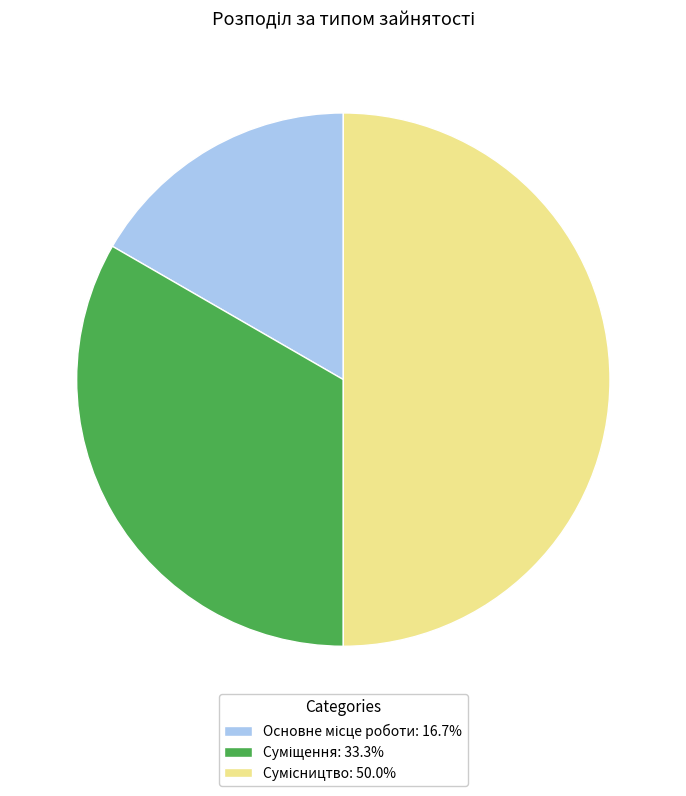

Combined, do Сумісництво and Суміщення account for over 50%?

Yes